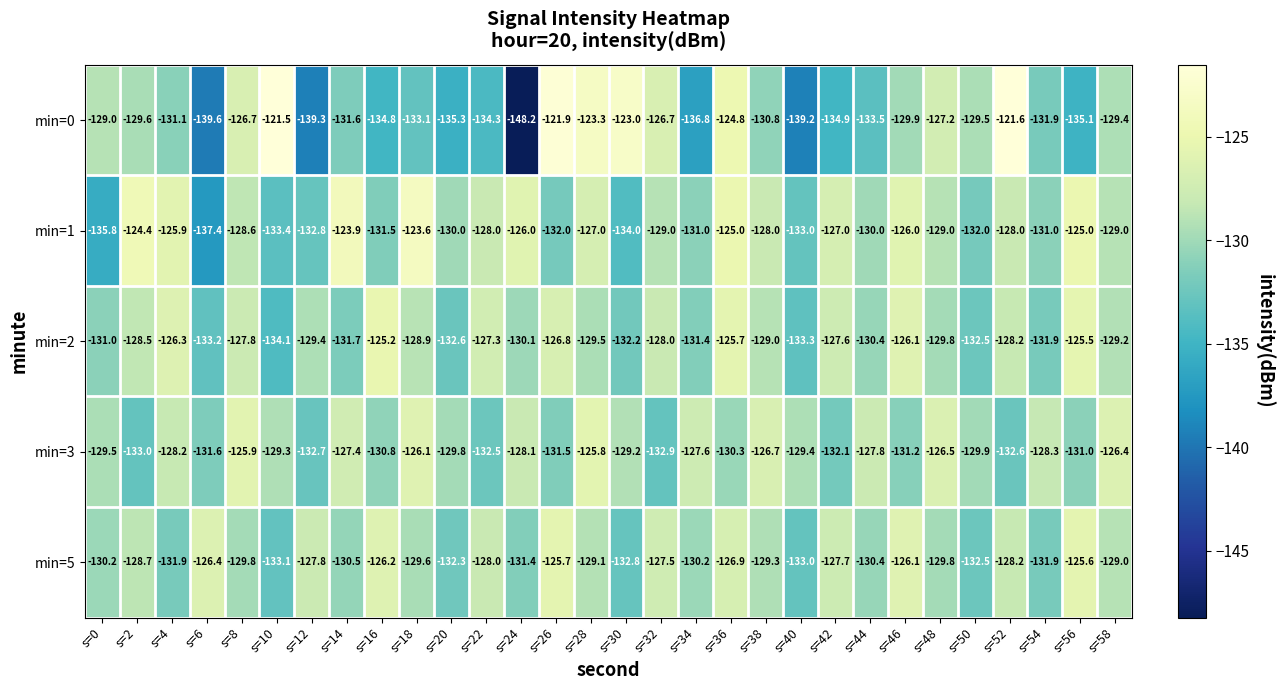

What is the sum of all min=3 values?

-3884.1